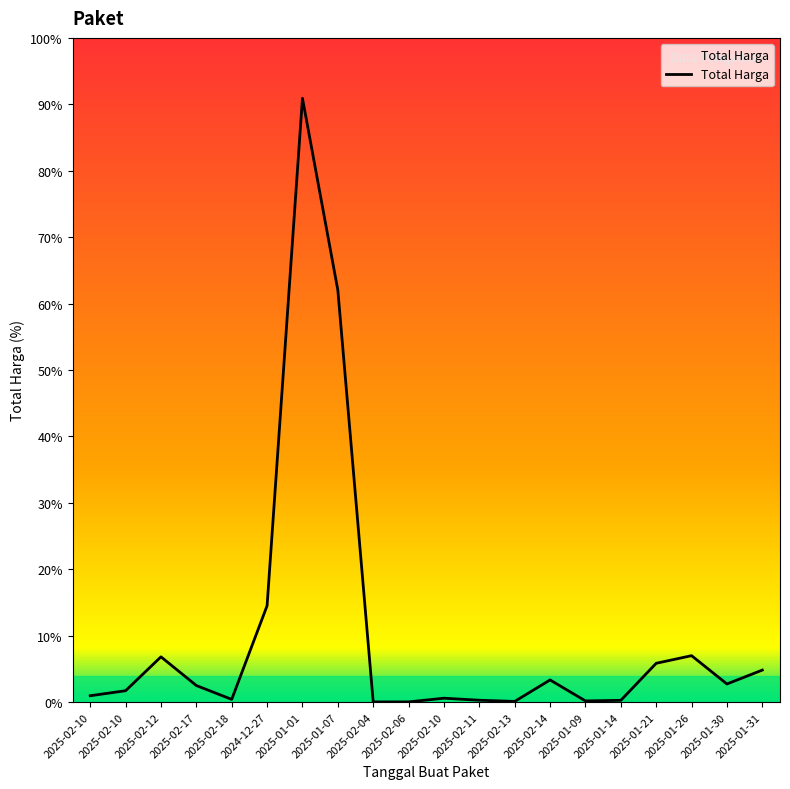

Is it true that the value at 2025-02-17 is 43079084?

False